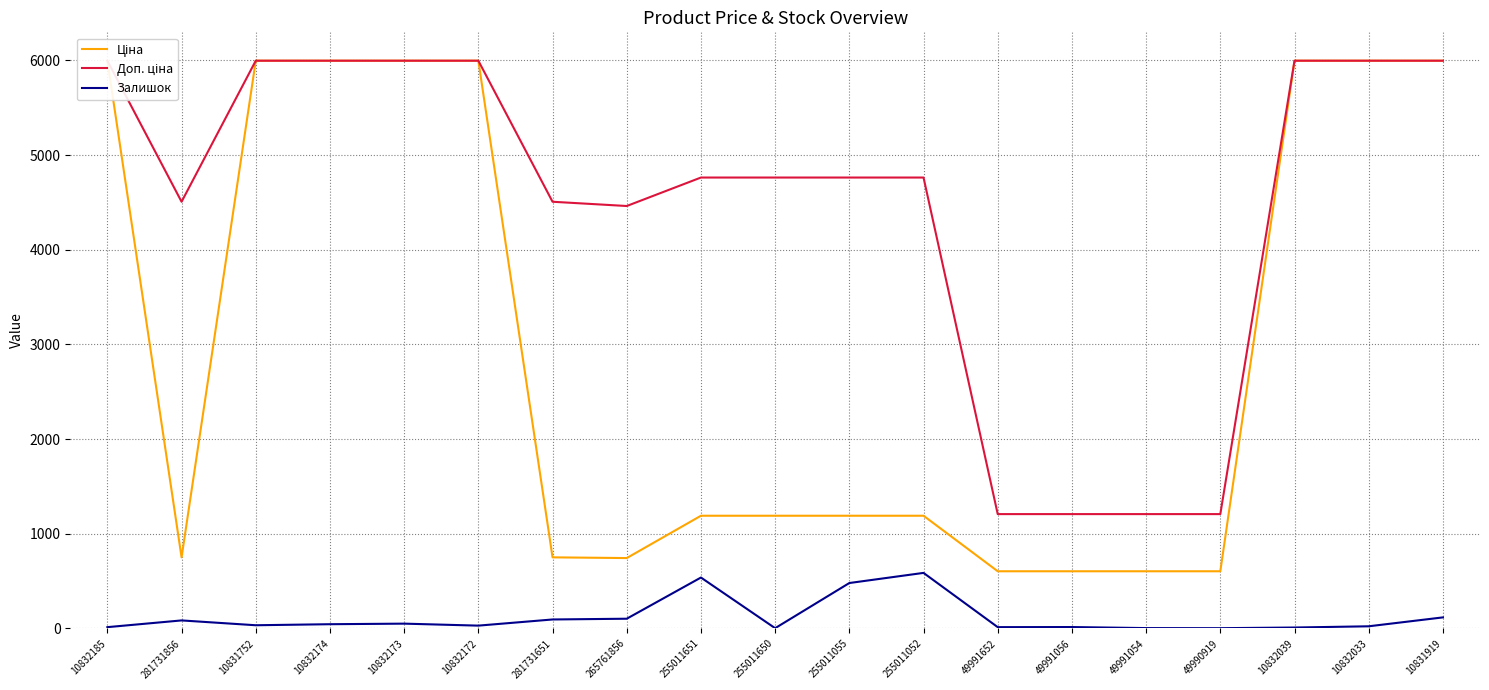

Reading left to right, extract all data points from this chart.

Ціна: 10832185=5996.8	281731856=751.2	10831752=5996.8	10832174=5996.8	10832173=5996.8	10832172=5996.8	281731651=751.2	265761856=743.7	255011651=1190.7	255011650=1190.7	255011055=1190.7	255011052=1190.7	49991652=604.2	49991056=604.2	49991054=604.2	49990919=604.2	10832039=5996.8	10832033=5996.8	10831919=5996.8
Доп. ціна: 10832185=5996.8	281731856=4507.1	10831752=5996.8	10832174=5996.8	10832173=5996.8	10832172=5996.8	281731651=4507.1	265761856=4462.1	255011651=4762.8	255011650=4762.8	255011055=4762.8	255011052=4762.8	49991652=1208.0	49991056=1208.0	49991054=1208.0	49990919=1208.0	10832039=5996.8	10832033=5996.8	10831919=5996.8
Залишок: 10832185=14.0	281731856=85.0	10831752=34.0	10832174=45.0	10832173=51.0	10832172=30.0	281731651=95.0	265761856=103.0	255011651=538.0	255011650=3.0	255011055=480.0	255011052=587.0	49991652=14.0	49991056=15.0	49991054=4.0	49990919=3.0	10832039=10.0	10832033=23.0	10831919=117.0